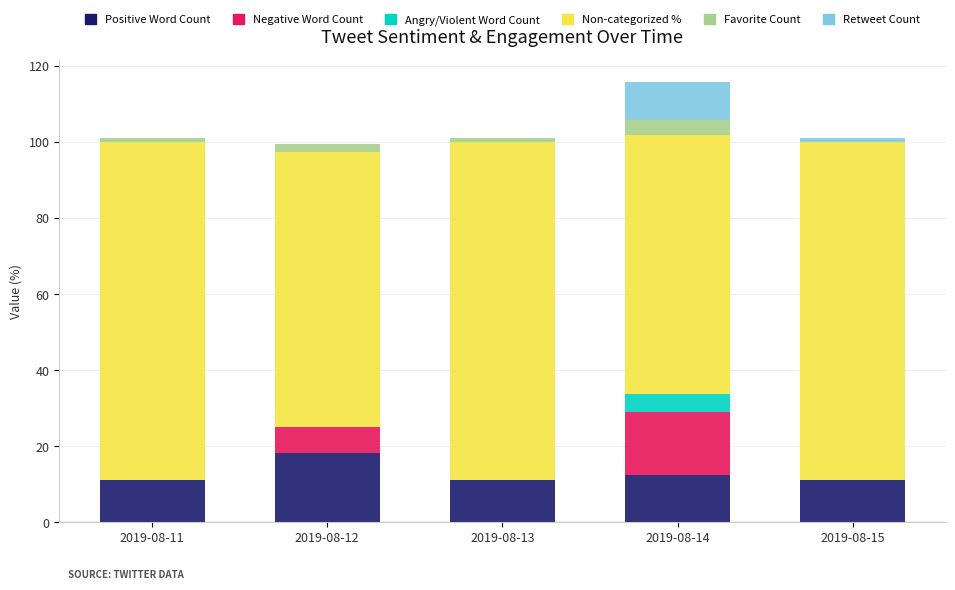

The value of Positive Word Count at 2019-08-13 is 5.6. True or false?

False